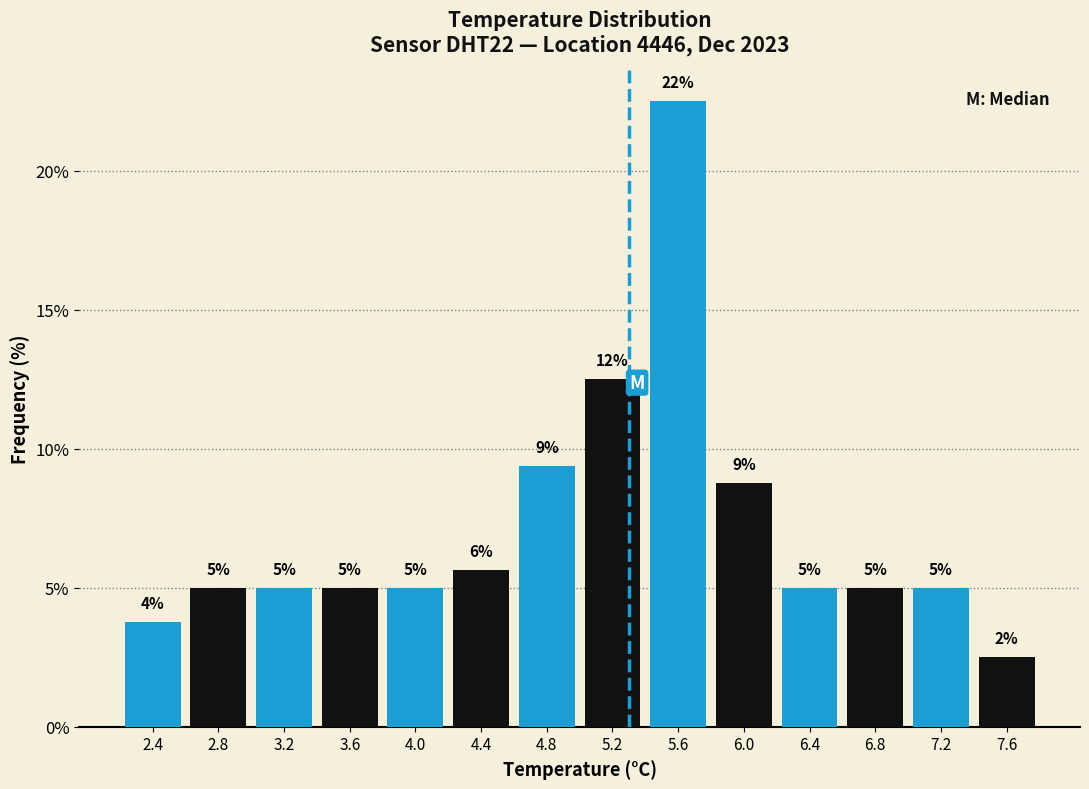

Which range on the x-axis has the tallest bar?

5.4 to 5.8